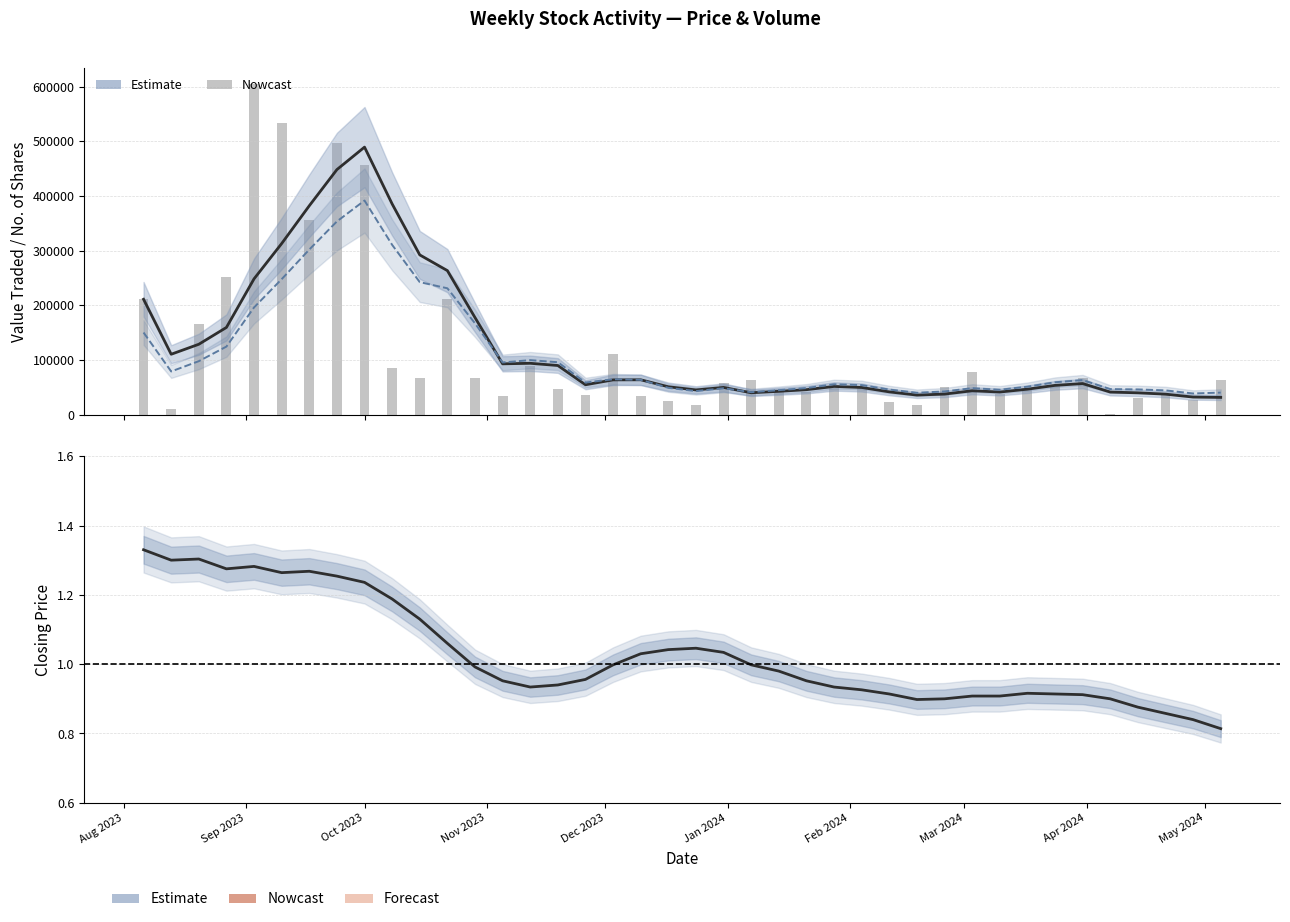

Does the chart contain any negative values?

No